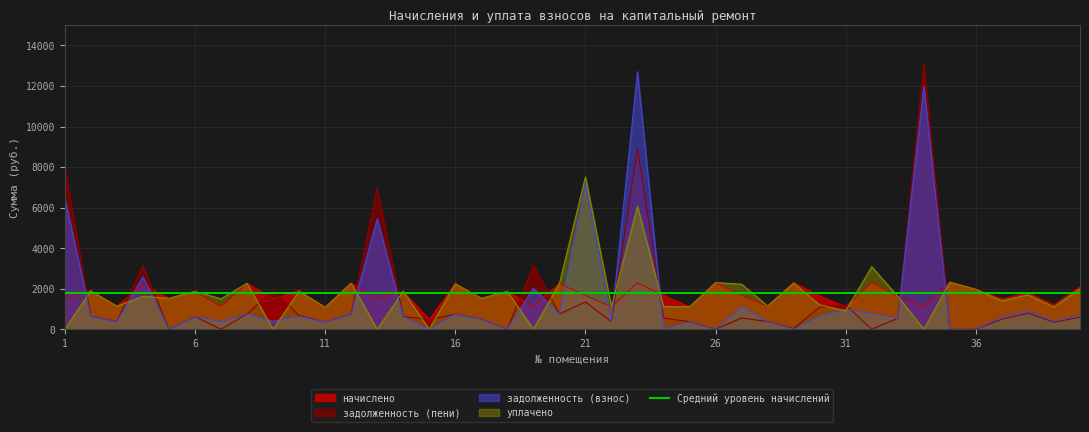

Reading left to right, extract all data points from this chart.

начислено: 1=1522.7	2=1902.5	3=1143.0	4=2193.8	5=1526.4	6=1869.3	7=1128.2	8=2267.5	9=1500.6	10=1913.5	11=1080.3	12=2274.9	13=1511.7	14=1873.0	15=478.9	16=2245.4	17=1522.7	18=1869.3	19=1135.6	20=2252.8	21=1662.8	22=1106.1	23=2289.6	24=1673.9	25=1109.8	26=2300.7	27=1670.2	28=1146.7	29=2308.1	30=1640.7	31=1117.2	32=2315.4	33=1622.3	34=1120.9	35=2319.1	36=1972.5	37=1500.0	38=1800.0	39=1200.0	40=2100.0
уплачено: 1=0.0	2=1891.9	3=1133.1	4=1627.9	5=1526.4	6=1869.3	7=1504.3	8=2267.5	9=0.0	10=1869.3	11=1082.9	12=2274.9	13=0.0	14=1873.0	15=0.0	16=2245.4	17=1522.7	18=1869.3	19=0.0	20=2252.8	21=7516.5	22=1106.1	23=6074.1	24=1115.9	25=1109.8	26=2300.7	27=2227.0	28=1146.7	29=2274.8	30=1201.1	31=911.5	32=3087.2	33=1622.3	34=0.0	35=2319.1	36=1972.5	37=1400.0	38=1700.0	39=1100.0	40=2000.0
задолженность (взнос): 1=6463.2	2=634.2	3=370.6	4=2576.8	5=0.0	6=623.1	7=376.1	8=755.8	9=395.8	10=637.9	11=362.7	12=758.3	13=5449.8	14=624.3	15=0.0	16=748.5	17=507.6	18=0.0	19=2021.2	20=750.9	21=7205.6	22=368.7	23=12708.1	24=0.0	25=369.9	26=0.0	27=1113.5	28=382.2	29=0.0	30=654.2	31=982.6	32=771.8	33=540.8	34=11999.3	35=0.0	36=0.0	37=600.0	38=900.0	39=400.0	40=700.0
задолженность (пени): 1=7985.9	2=644.7	3=380.4	4=3142.6	5=0.0	6=623.1	7=0.0	8=755.8	9=1896.4	10=682.0	11=360.1	12=758.3	13=6961.4	14=624.3	15=478.9	16=748.5	17=507.6	18=0.0	19=3156.8	20=750.9	21=1352.0	22=368.7	23=8923.6	24=558.0	25=369.9	26=0.0	27=556.7	28=382.2	29=33.2	30=1093.8	31=1188.4	32=0.0	33=540.8	34=13120.2	35=0.0	36=0.0	37=500.0	38=800.0	39=350.0	40=600.0